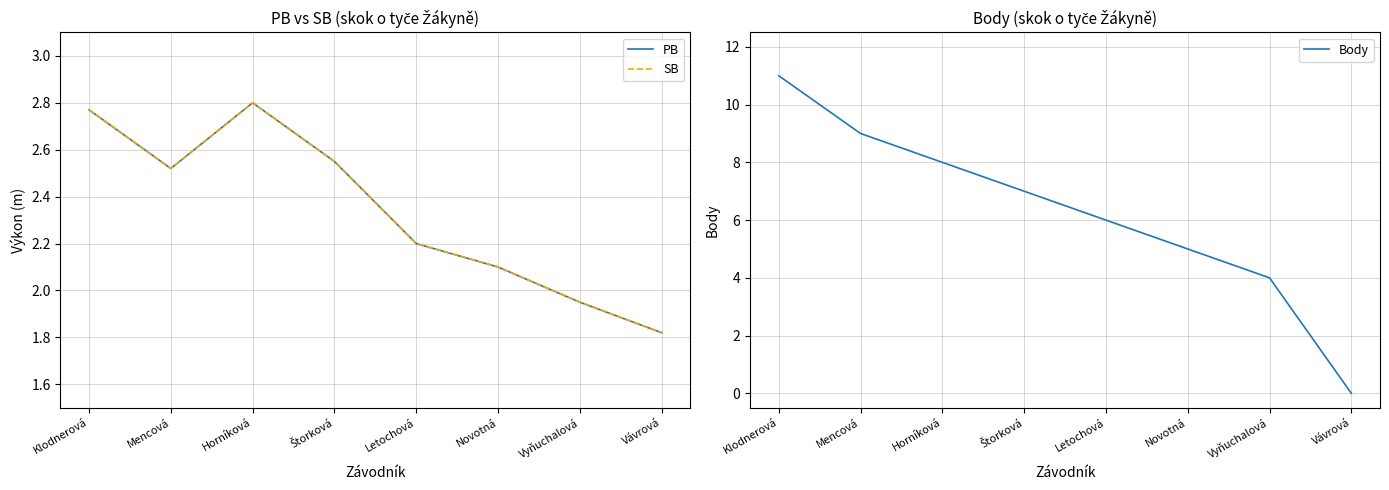

How many values in Body are above zero?

7